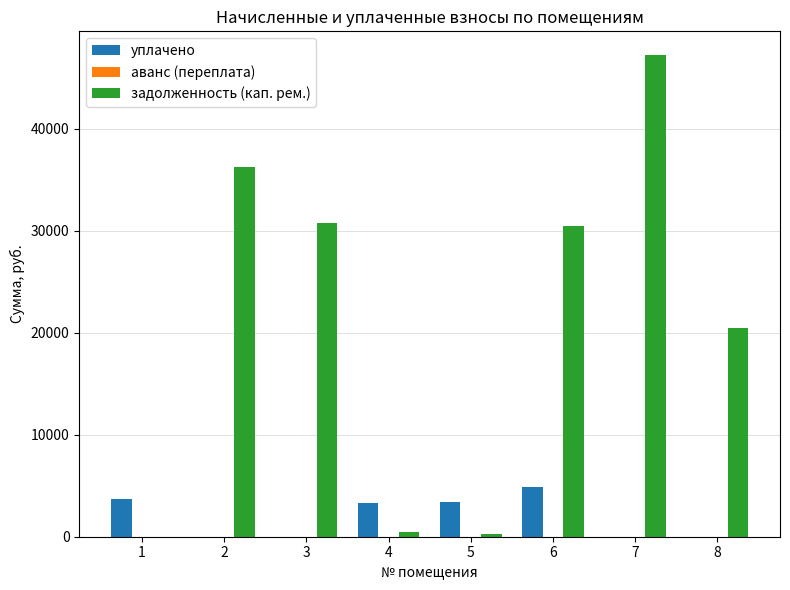

What is the maximum value shown in the chart?

47184.9